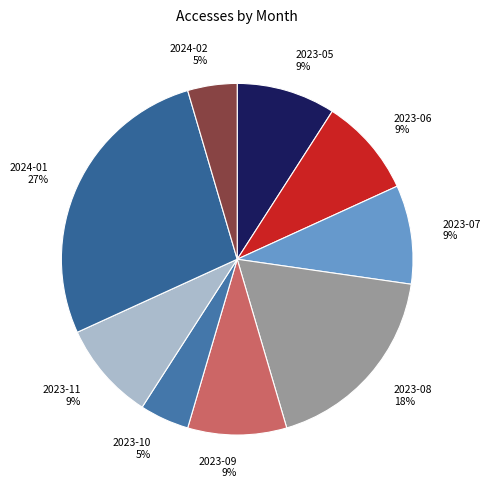

Combined, do 2023-08 and 2024-02 account for over 50%?

No